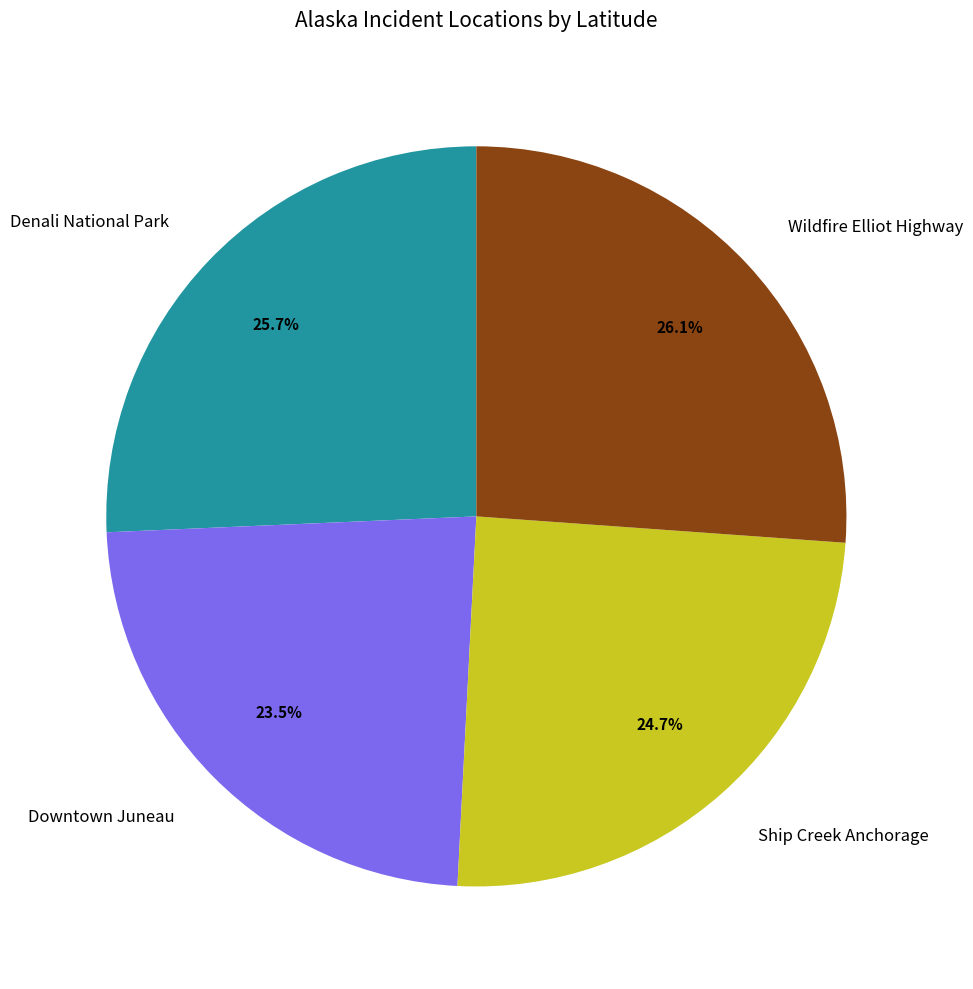

Which category has the smallest portion of the pie?

Downtown Juneau